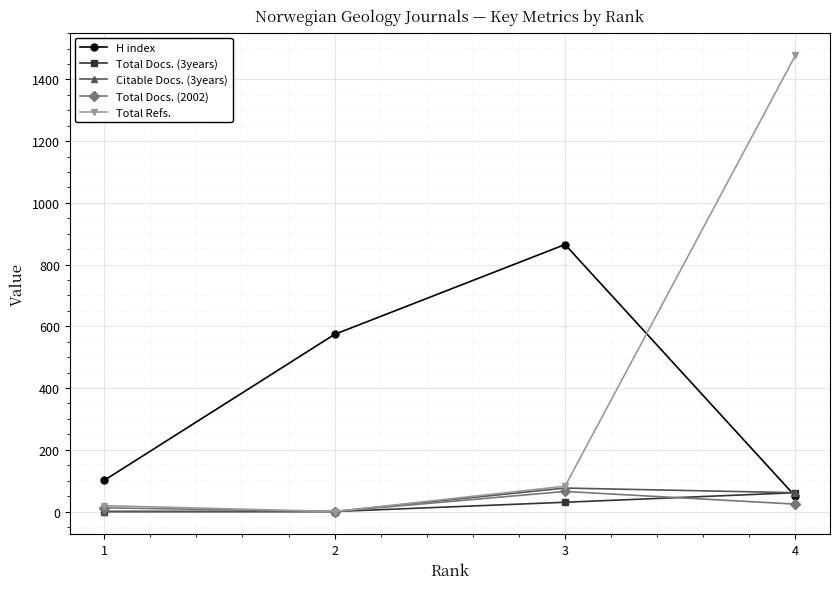

The value of Total Refs. at 4 is 1478. True or false?

True